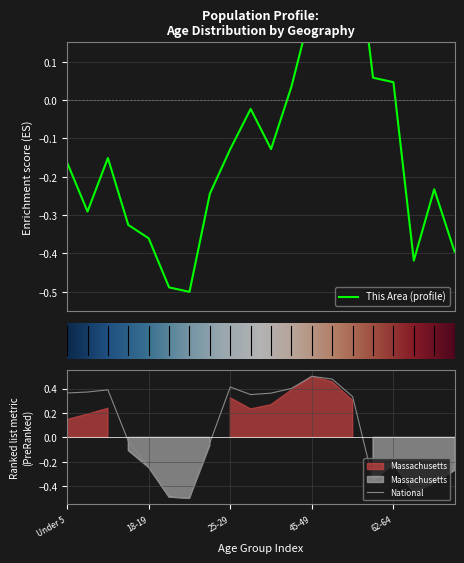

In massachusetts, how many points are lower than both neighbors (excluding endpoints)?

4